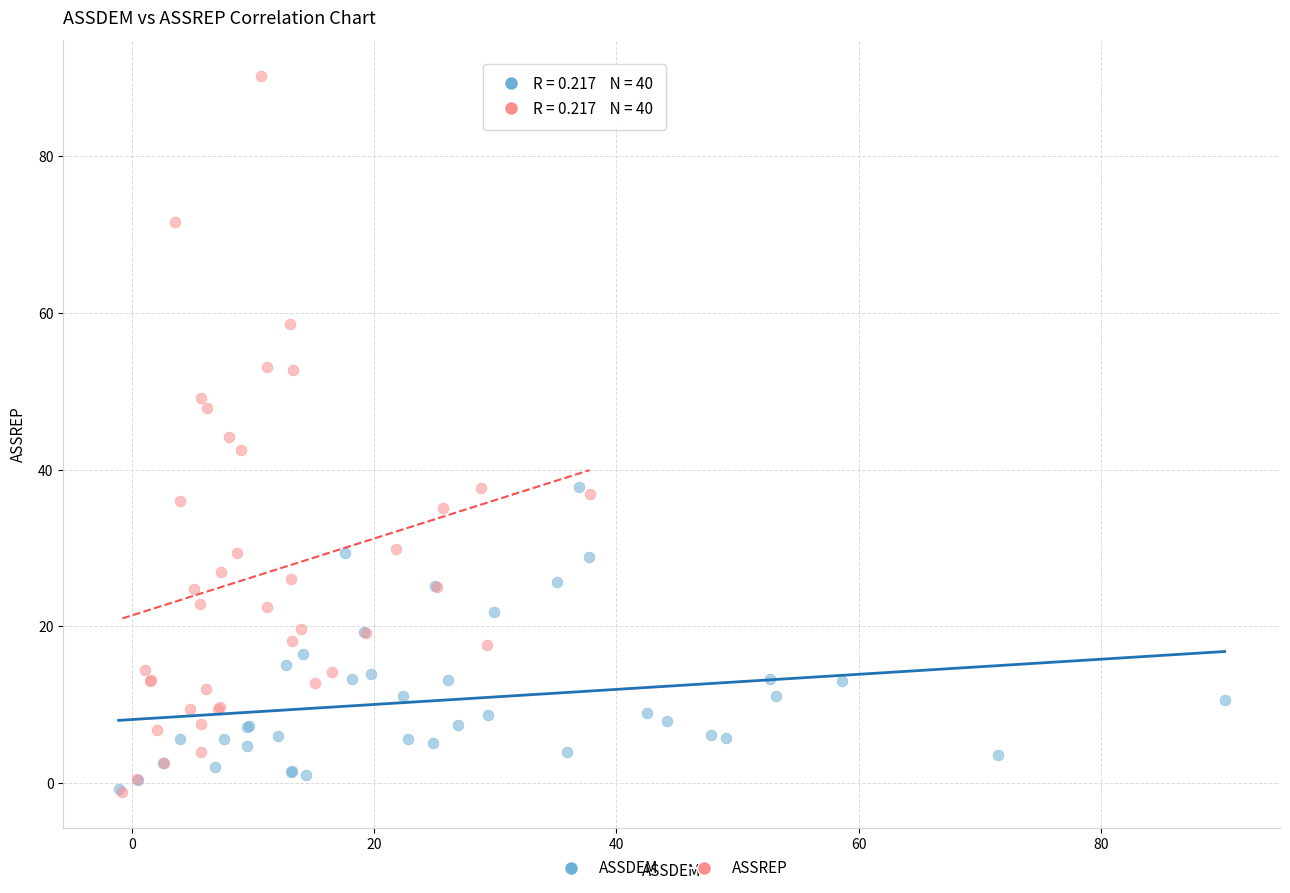

Which series reaches the maximum Y coordinate?

ASSREP